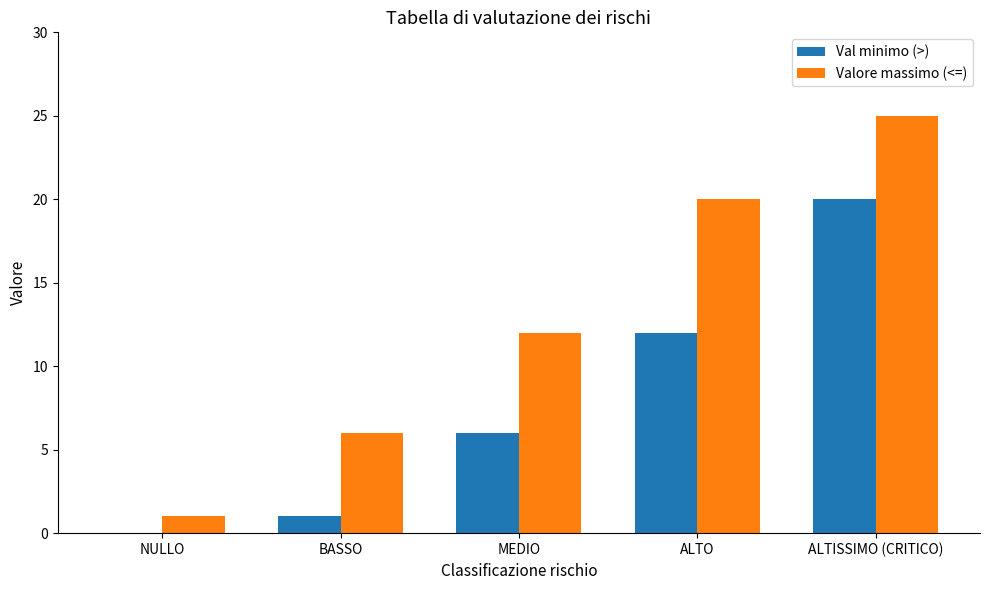

At which label does Val minimo (>) reach its peak?

ALTISSIMO (CRITICO)